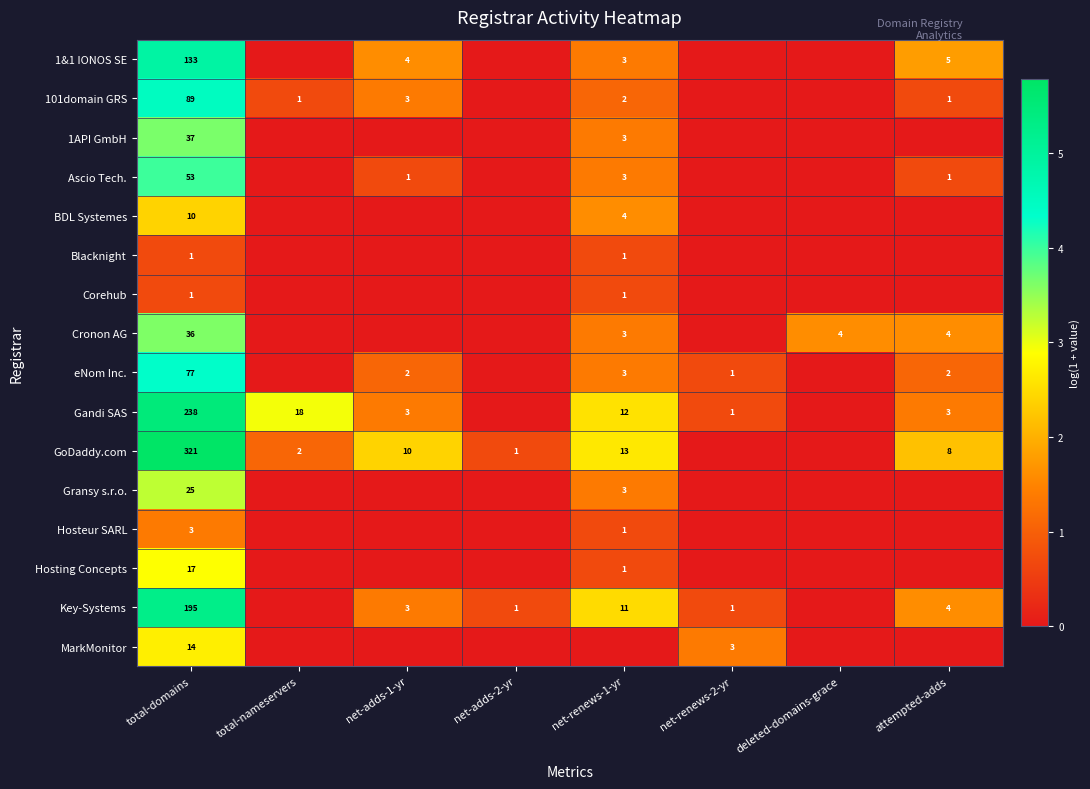

Is it true that Cronon AG equals 6 at deleted-domains-grace?

False